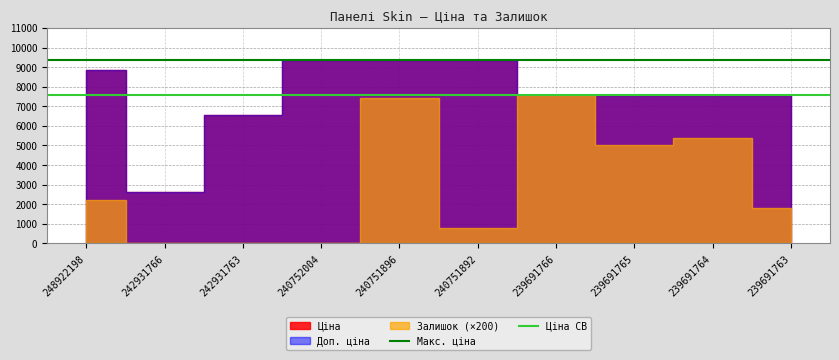

Is it true that Макс. ціна equals 14191.9 at 242931766?

False